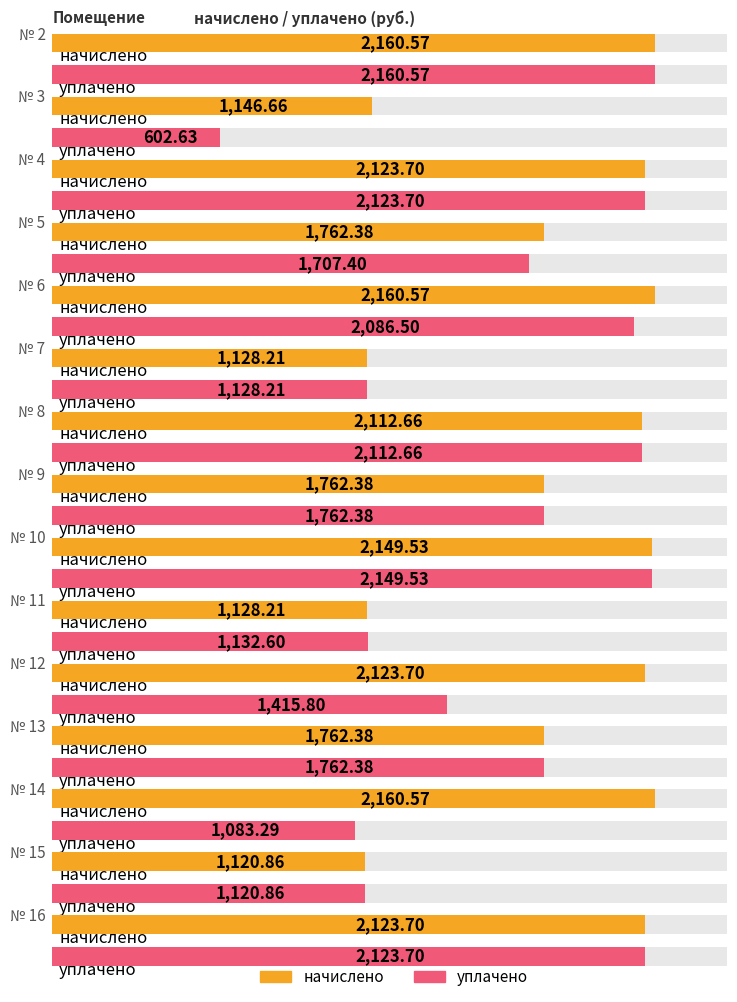

What is the value of the уплачено bar at the 15th from the left?

2123.7